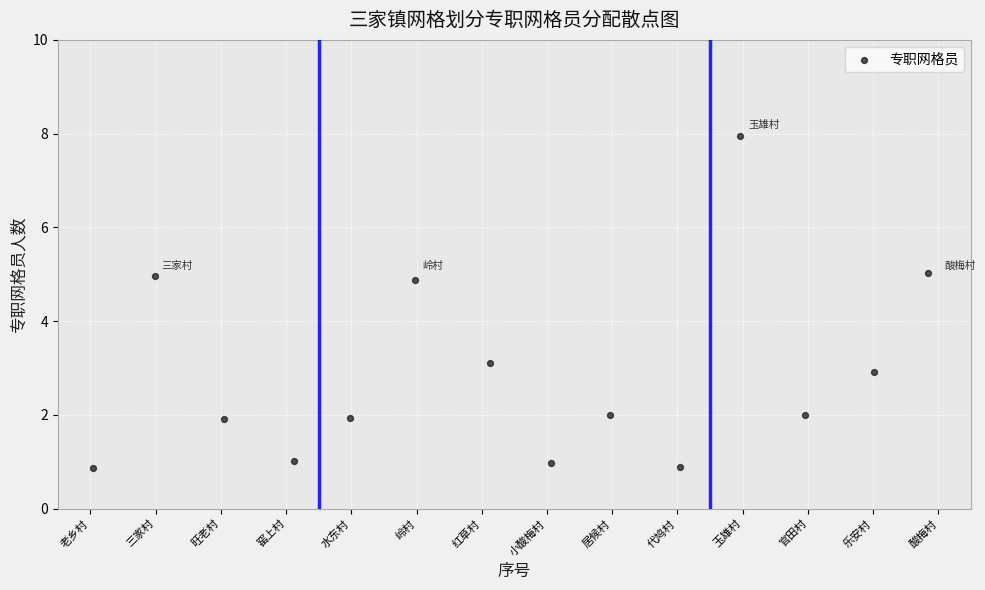

What is the range of X values (max minus min)?

12.8